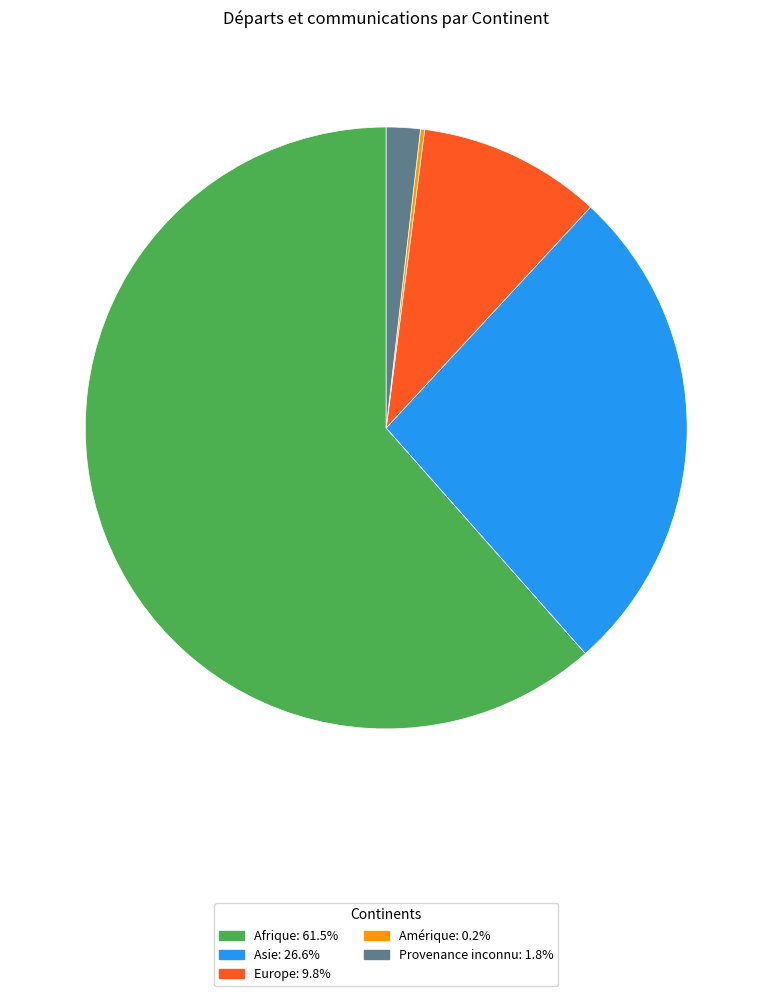

What is the ratio of the value at Afrique: 61.5% to the value at Provenance inconnu: 1.8%?

33.8